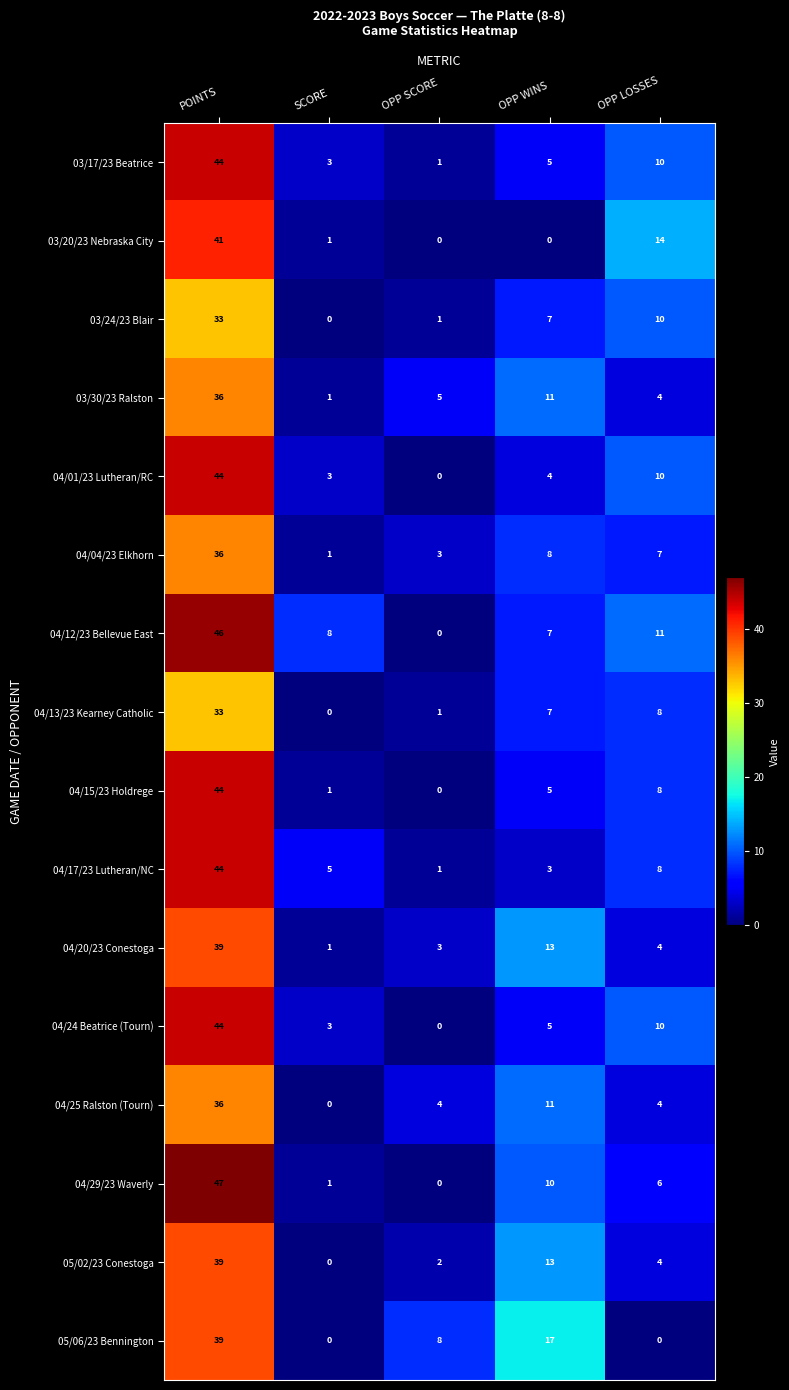

Is it true that 04/12/23 Bellevue East equals 8 at SCORE?

True